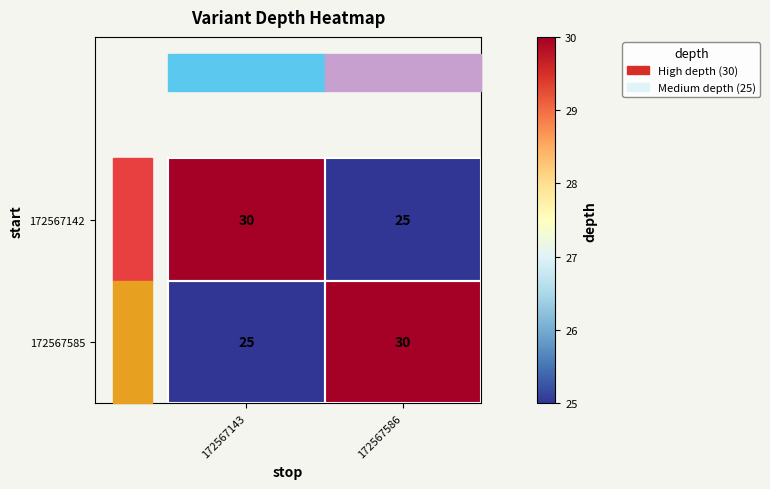

The value of 172567585 at 172567586 is 16. True or false?

False